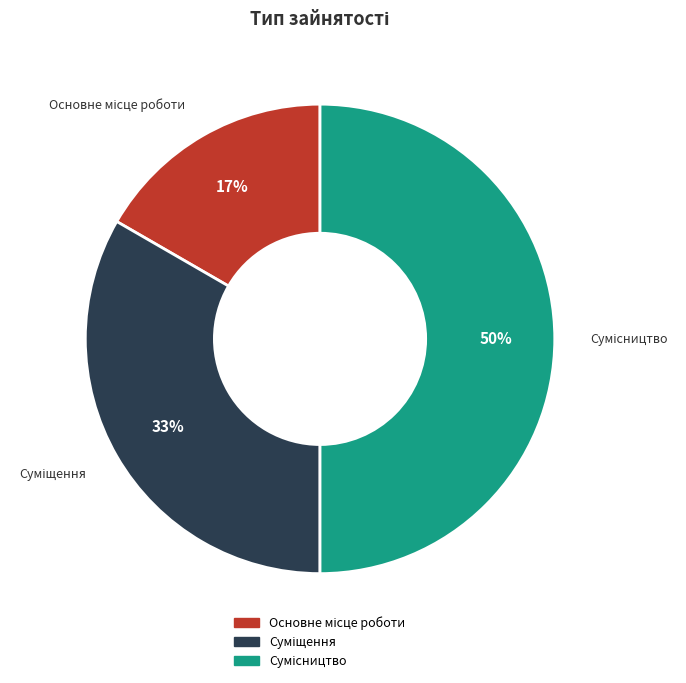

To the nearest percent, what is the difference between the largest and smallest slice percentages?

33%